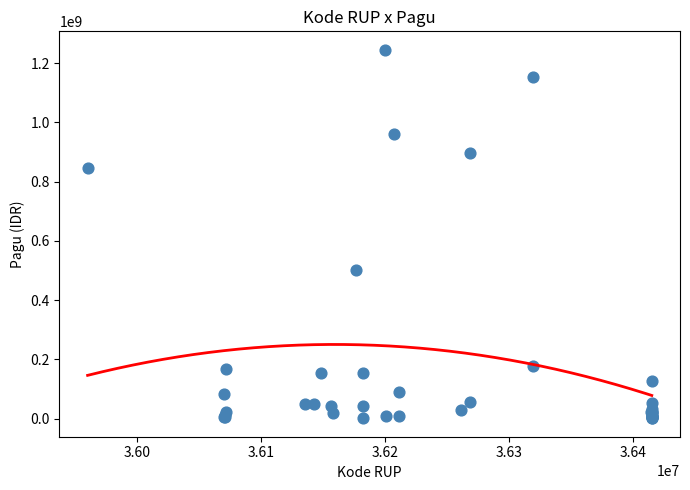

What Y value in the scatter plot is closest to 622840000?

499932000